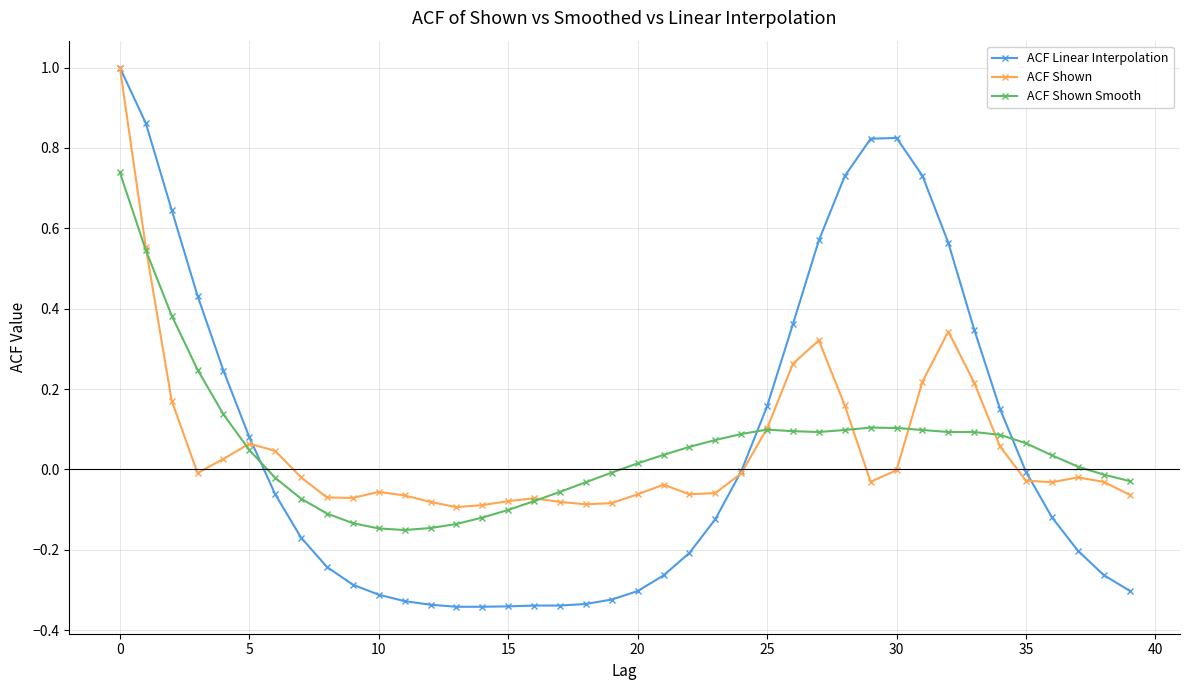

Which series has the largest range (max minus min)?

ACF Linear Interpolation